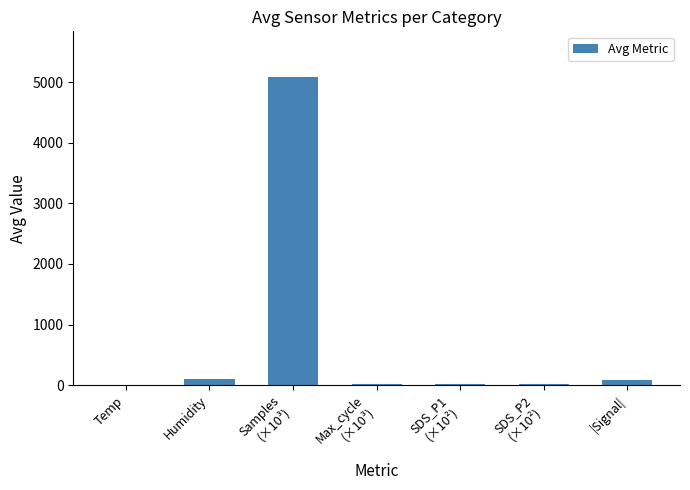

What is the maximum value shown in the chart?

5080.0